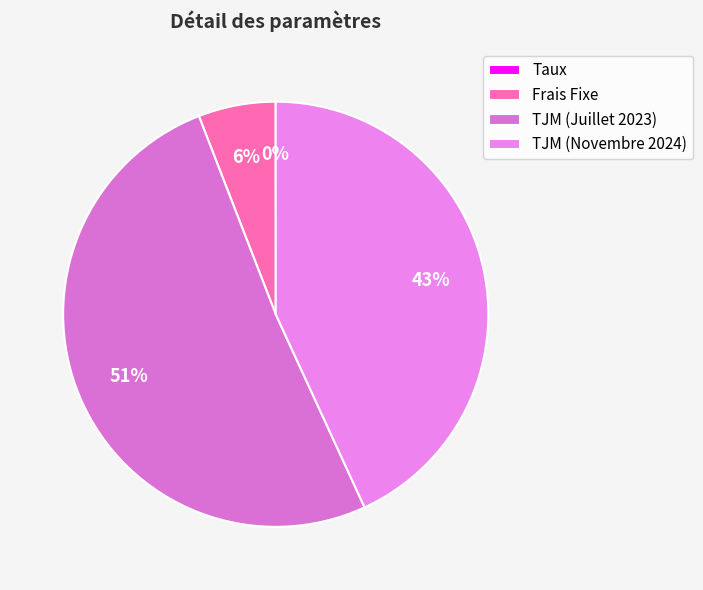

How many slices are in this pie chart?

4